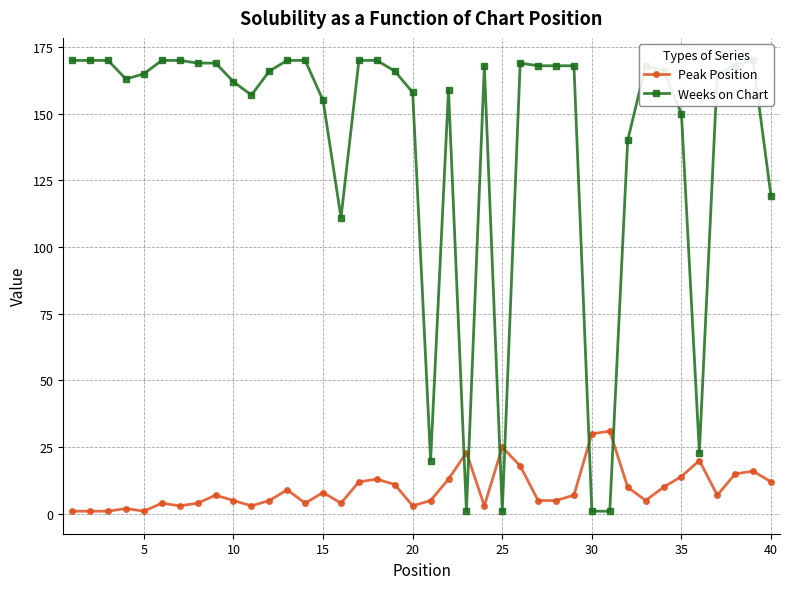

Rank the series by their average value, from lowest to highest.

Peak Position, Weeks on Chart